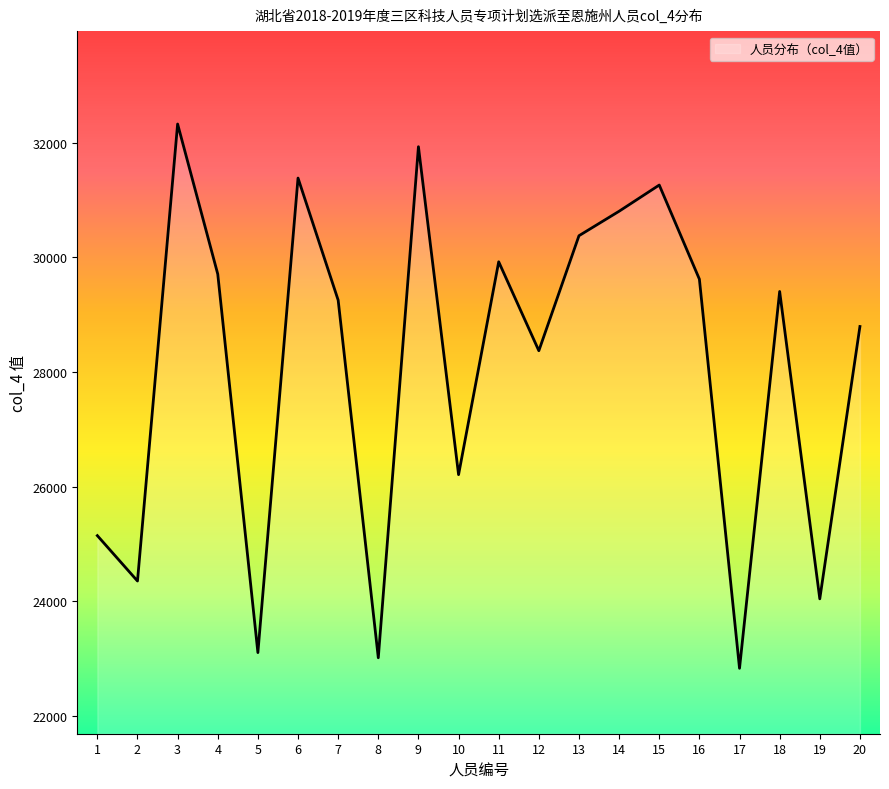

What is the minimum value shown in the chart?

22828